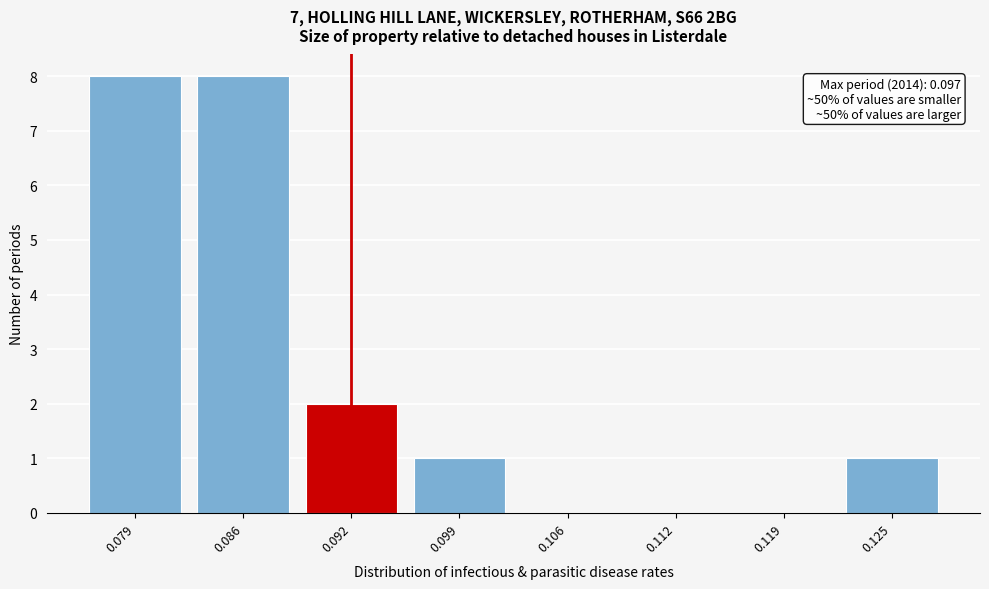

Reading left to right, transcribe all the data shown in this chart.

0.079=8	0.086=8	0.092=2	0.099=1	0.106=0	0.112=0	0.119=0	0.125=1